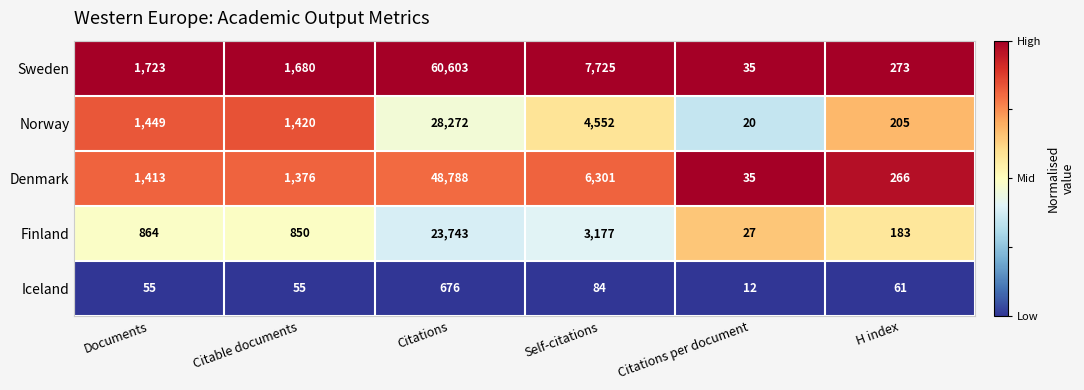

Reading left to right, list all the values displayed in this chart.

Sweden: 1723	1680	60603	7725	35	273
Norway: 1449	1420	28272	4552	20	205
Denmark: 1413	1376	48788	6301	35	266
Finland: 864	850	23743	3177	27	183
Iceland: 55	55	676	84	12	61